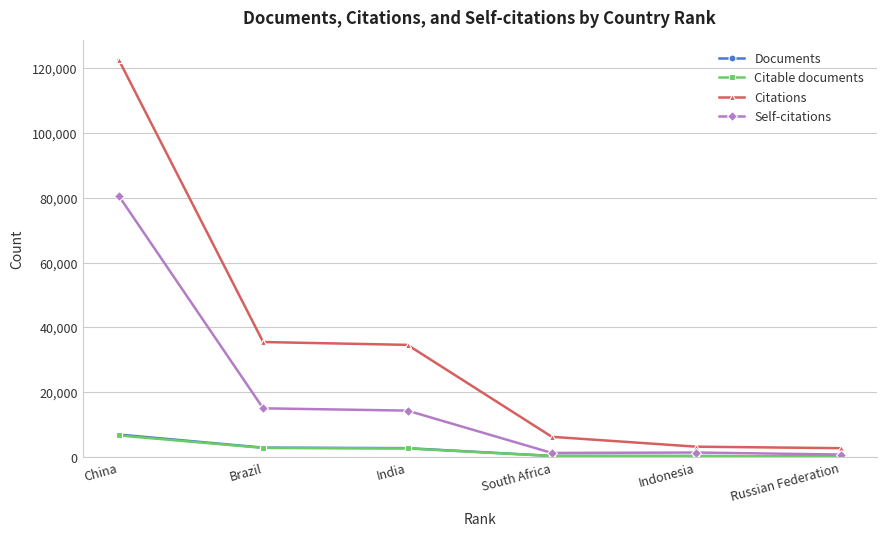

What is the minimum value shown in the chart?

237